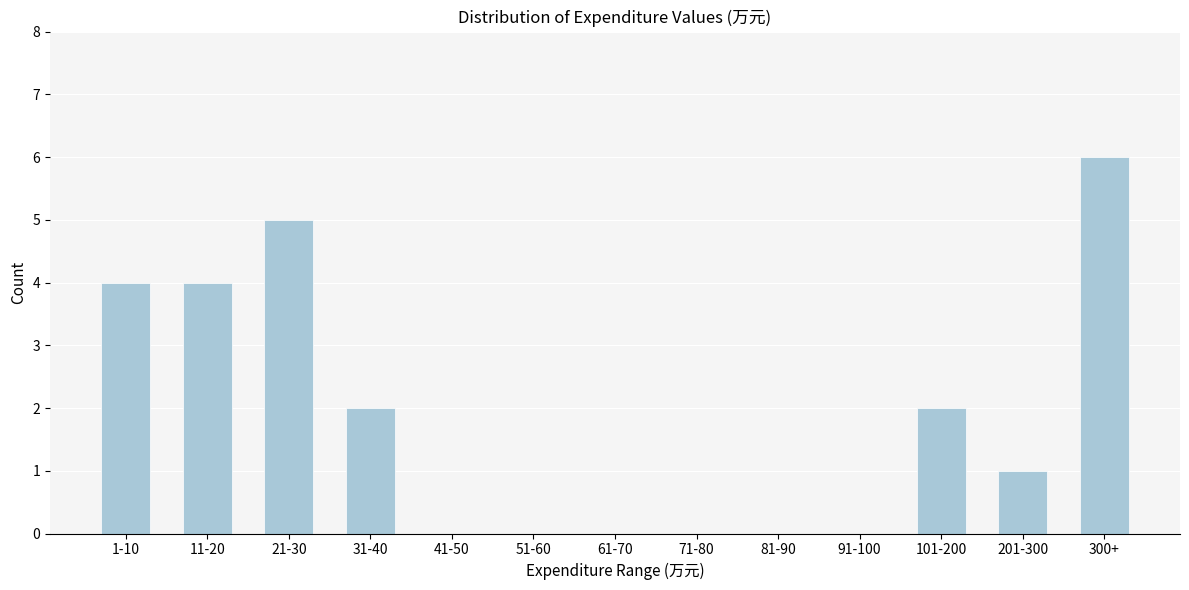

Reading left to right, extract all data points from this chart.

1-10=4	11-20=4	21-30=5	31-40=2	41-50=0	51-60=0	61-70=0	71-80=0	81-90=0	91-100=0	101-200=2	201-300=1	300+=6